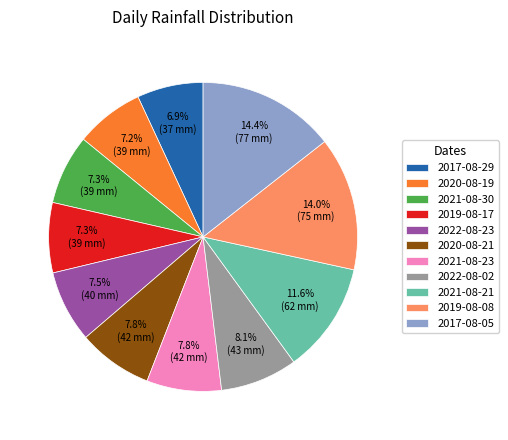

To the nearest percent, what percentage of the pie is 2021-08-21?

12%